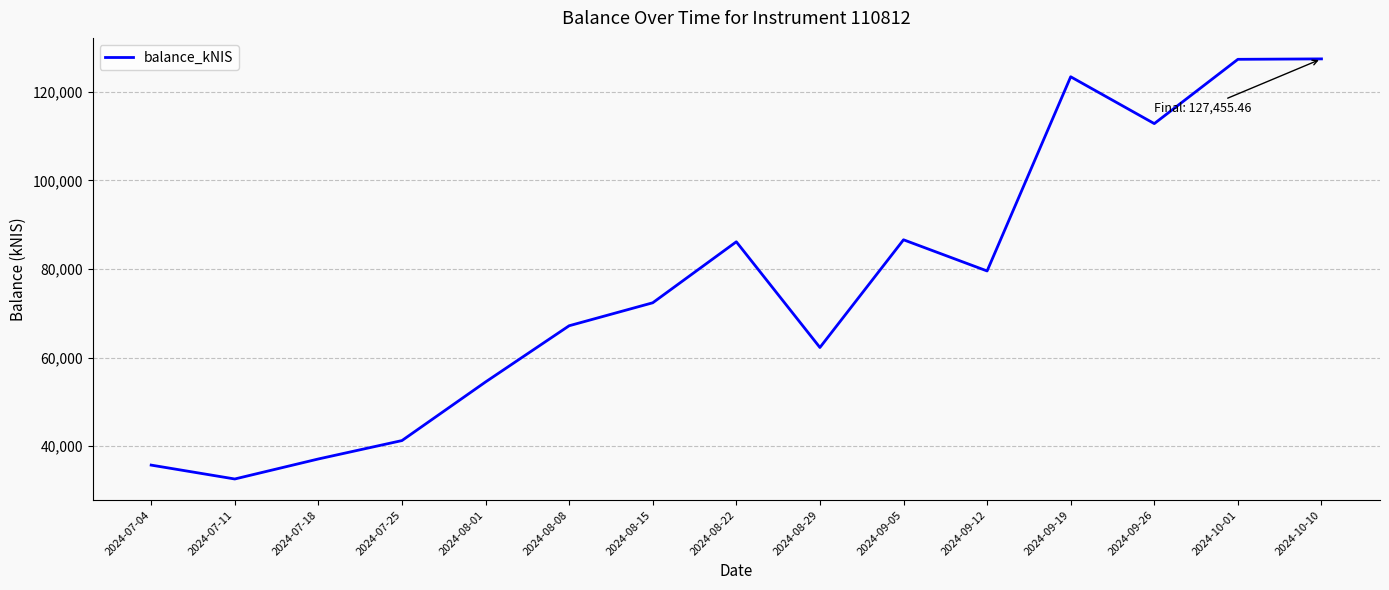

What value does the data have at 2024-07-11?

32566.3